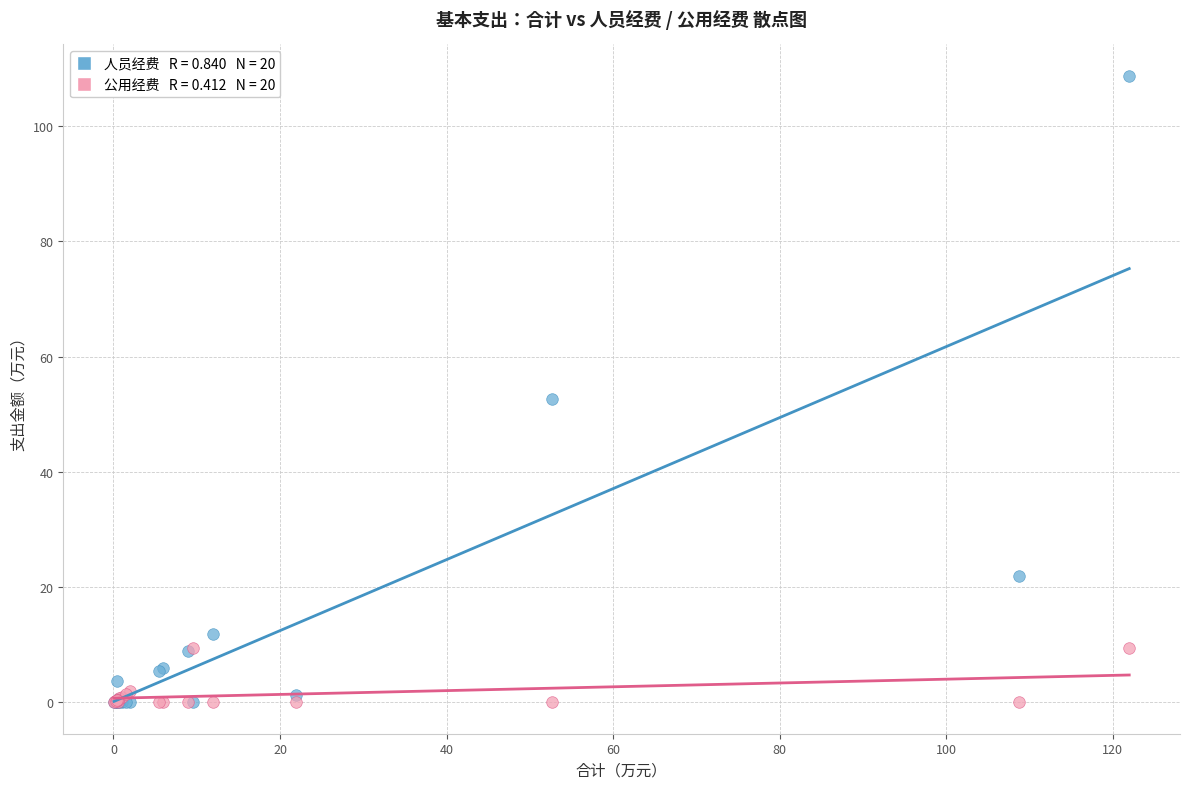

Across all series, what Y value is closest to 54?

52.7